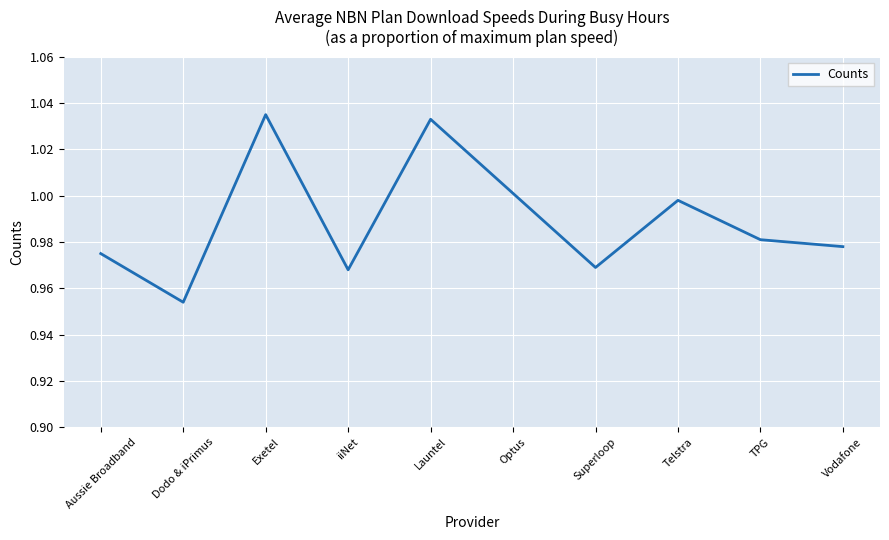

At which category does the chart reach its minimum across all series?

Dodo & iPrimus